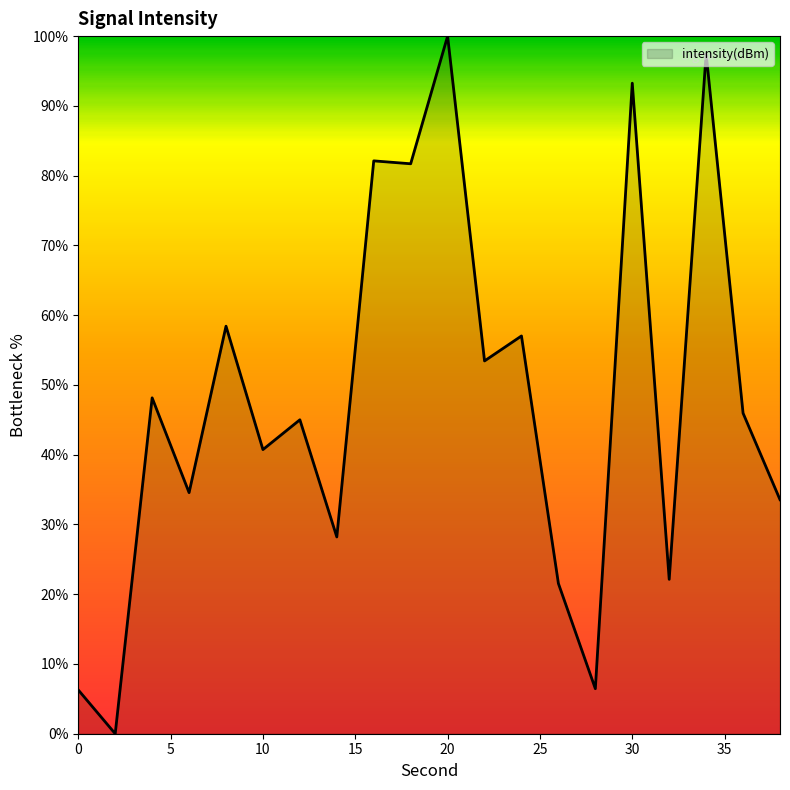

What is the greatest value displayed?

100.0